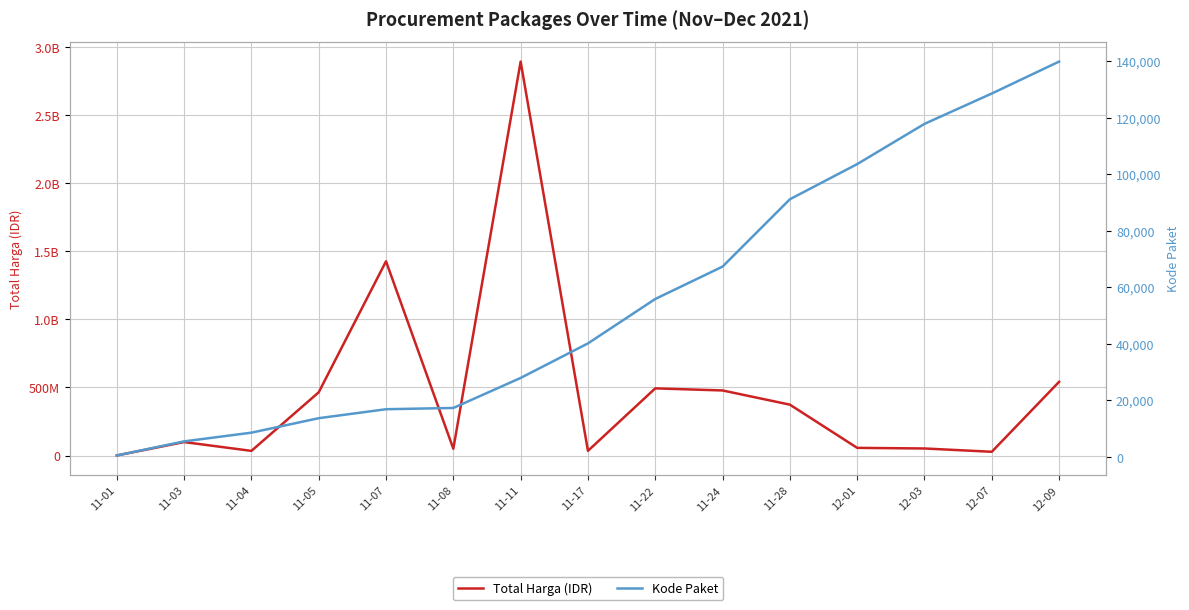

What value does the Total Harga (IDR) series have at 11-04?

34000000